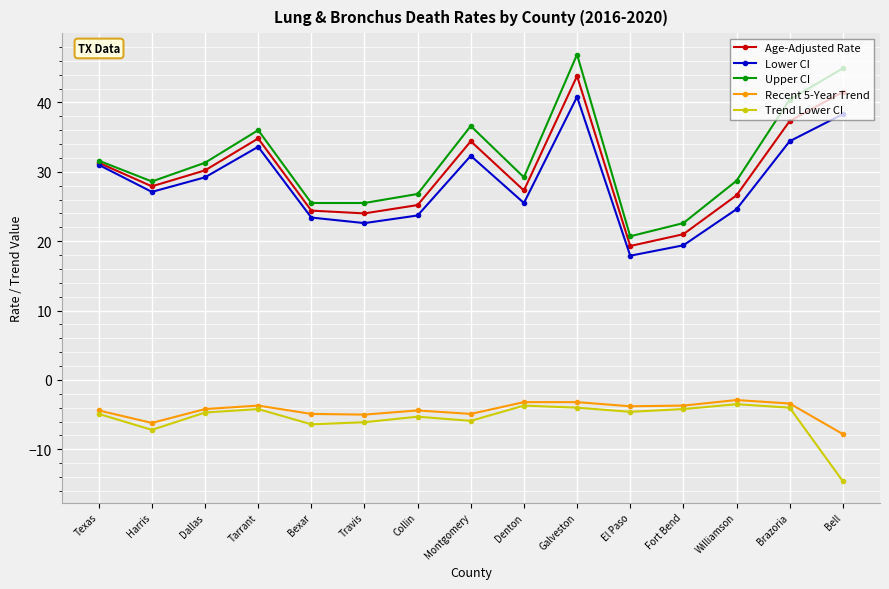

How many lines are shown in the chart?

5